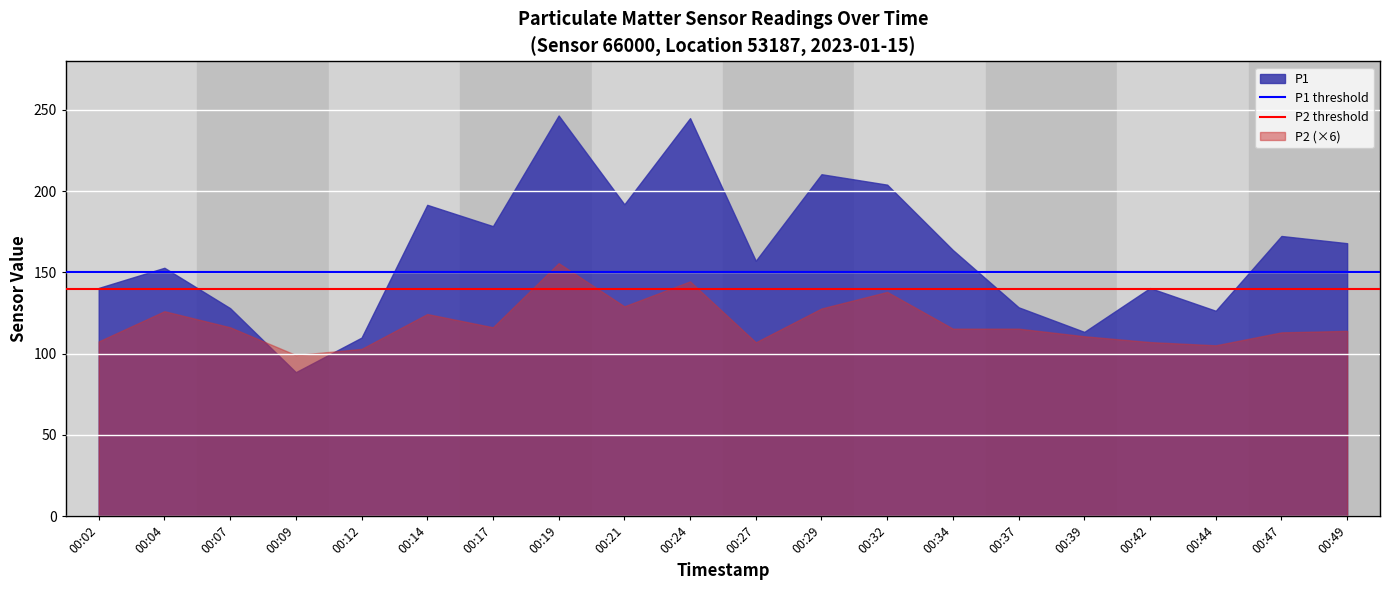

How many lines are shown in the chart?

2